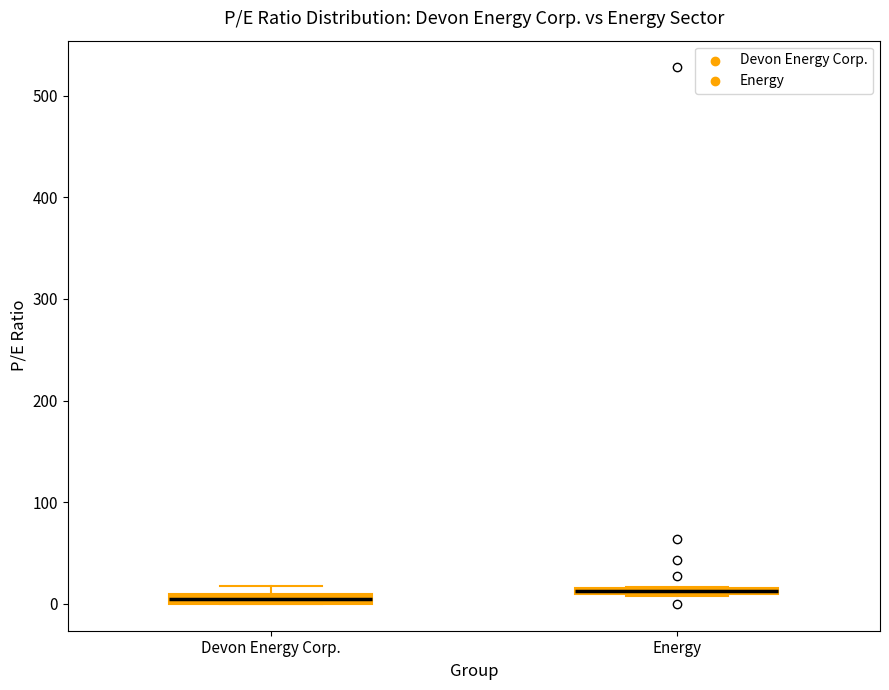

Where is the lower edge of the box for Devon Energy Corp. on the y-axis? The values are not printed on the chart, so give them approximately, as read against the axis.

0